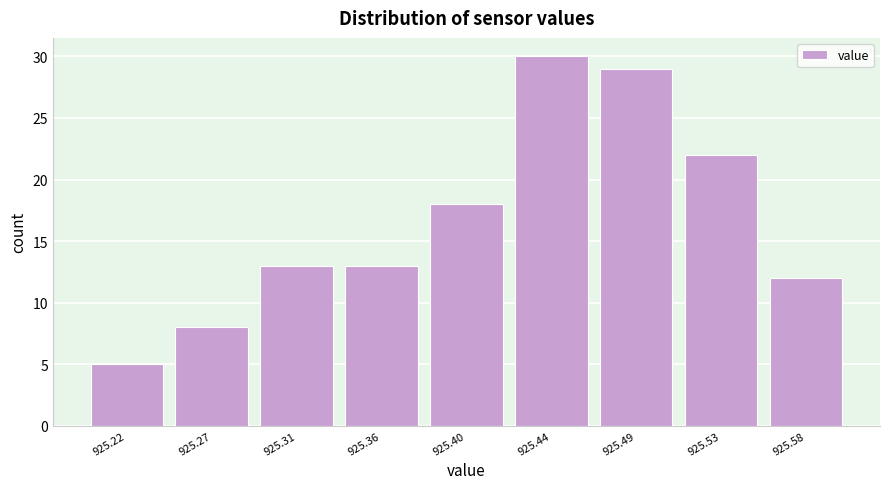

Reading left to right, transcribe all the data shown in this chart.

5	8	13	13	18	30	29	22	12